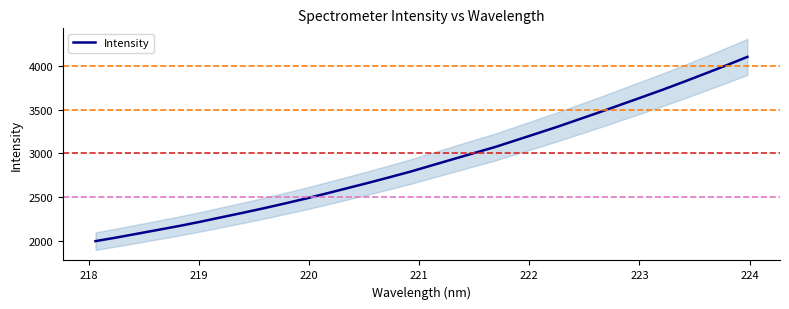

Reading left to right, extract all data points from this chart.

2001.1	2042.4	2086.2	2130.6	2175.0	2222.9	2273.9	2323.9	2376.1	2430.5	2486.5	2545.9	2606.8	2667.6	2730.9	2795.5	2865.6	2935.6	3005.3	3074.2	3151.9	3229.5	3307.9	3390.8	3473.2	3558.7	3643.7	3729.5	3819.3	3911.4	4004.4	4101.1